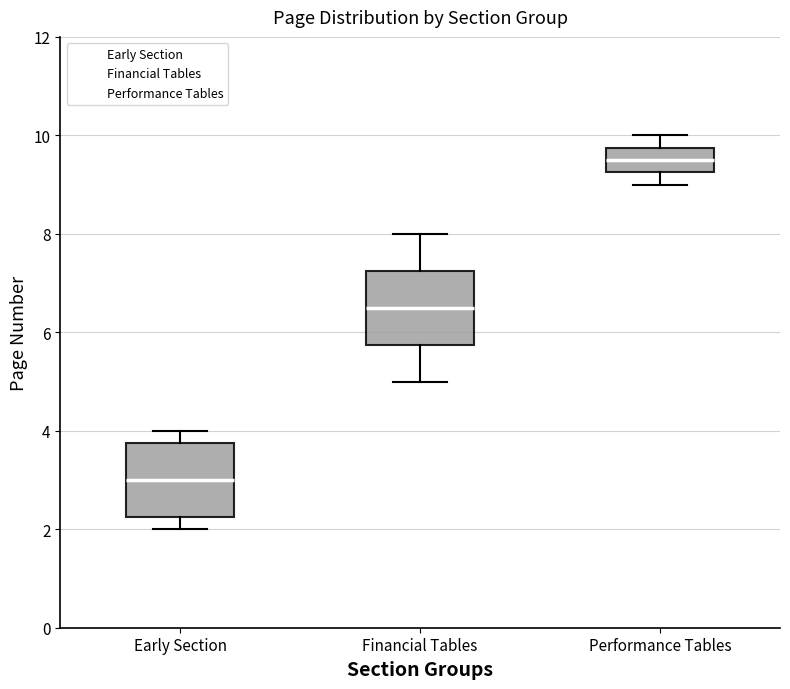

Reading left to right, read every box against the y-axis: the position of its median line, the range the box covers, and the ends of its whiskers. The values are not printed on the chart, so give them approximately, as read against the axis.

Early Section: median 3.0, box 2.2 to 3.8, whiskers 2.0 to 4.0
Financial Tables: median 6.6, box 5.8 to 7.2, whiskers 5.0 to 8.0
Performance Tables: median 9.6, box 9.2 to 9.8, whiskers 9.0 to 10.0